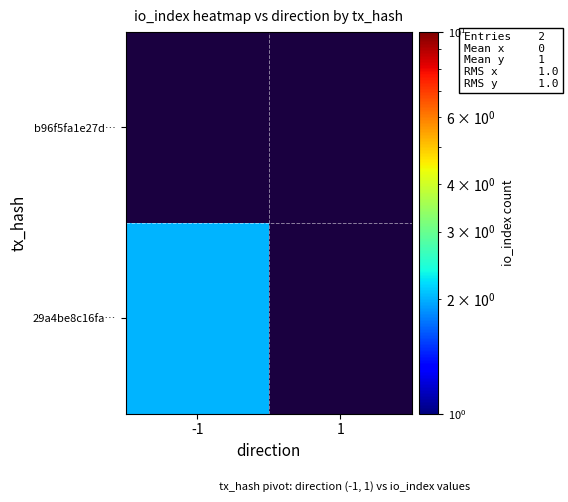

Which series has the widest spread of values?

29a4be8c16fa…